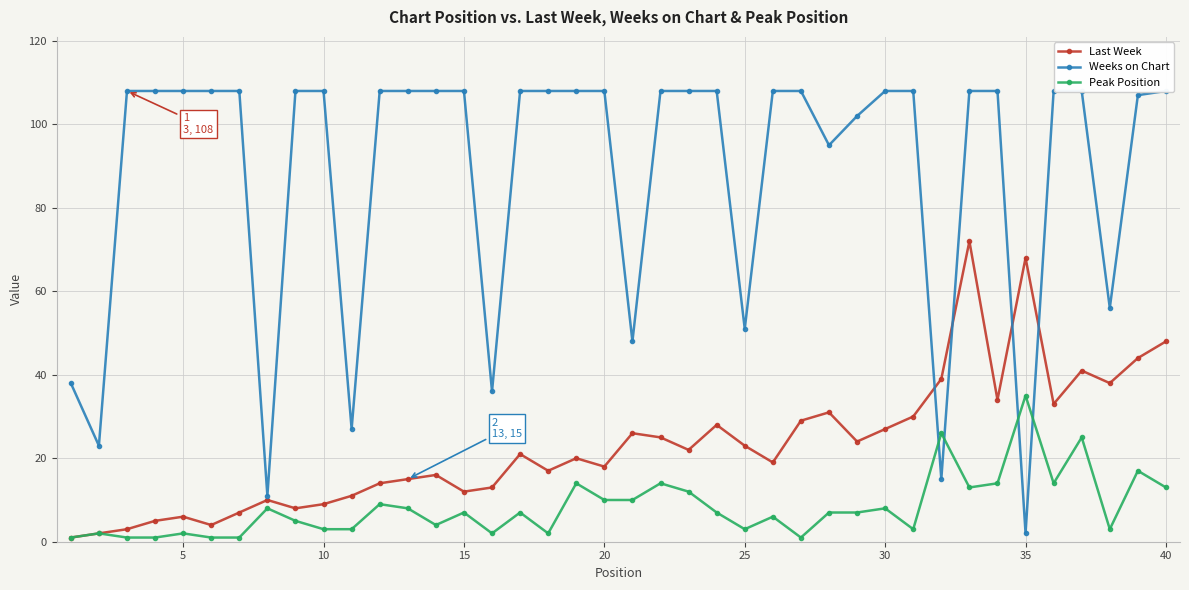

What is the difference between the maximum and second lowest values in the Peak Position series?

34